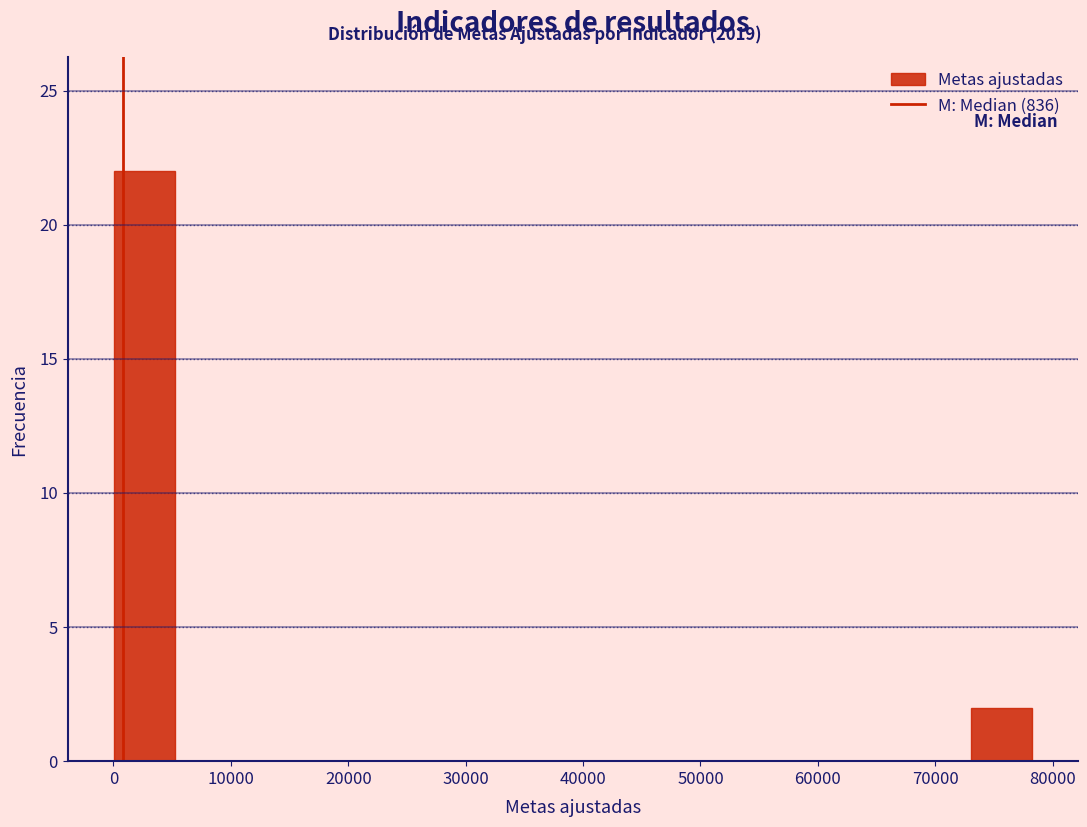

What is the height of the bar covering 0 to 5000 on the x-axis? Neither the bar edges nor the heights are printed on the chart, so give them approximately, as read against the axes.

22